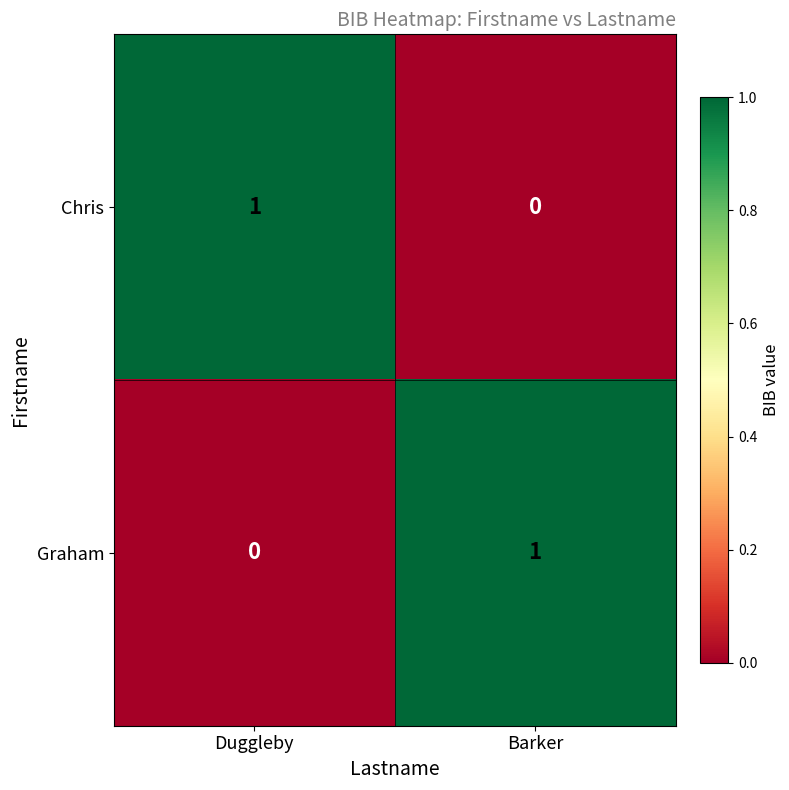

List the labels in order of Chris value, smallest first.

Barker, Duggleby